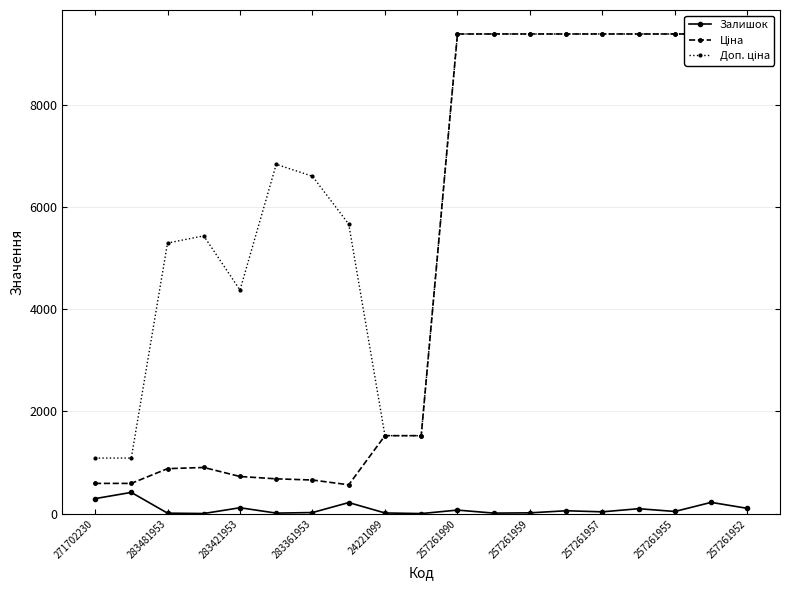

True or false: Залишок has more than 2 points higher than both neighbors.

True